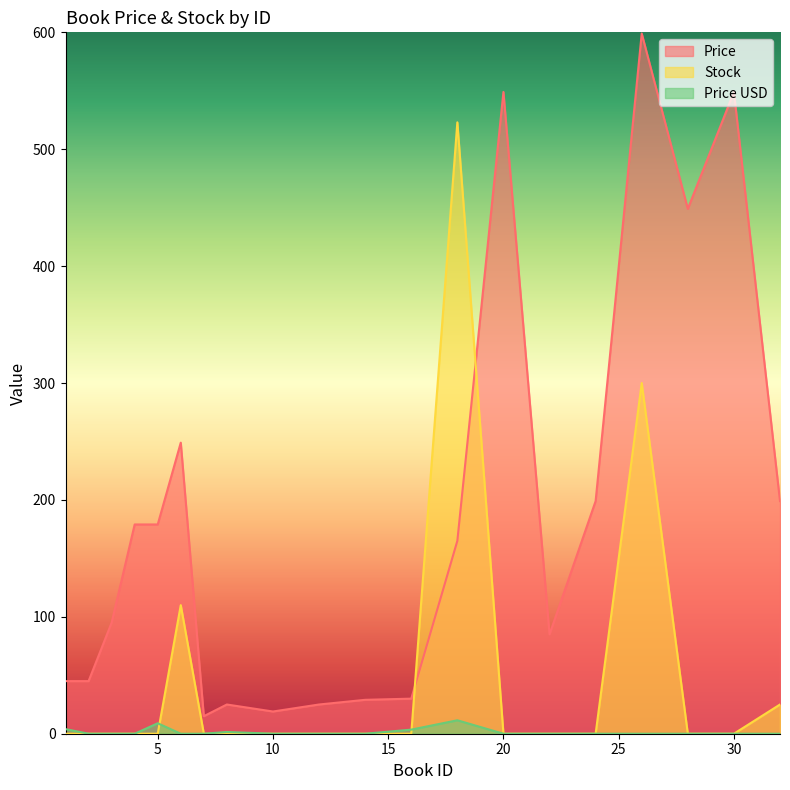

At which label is Price closest to 307?

6